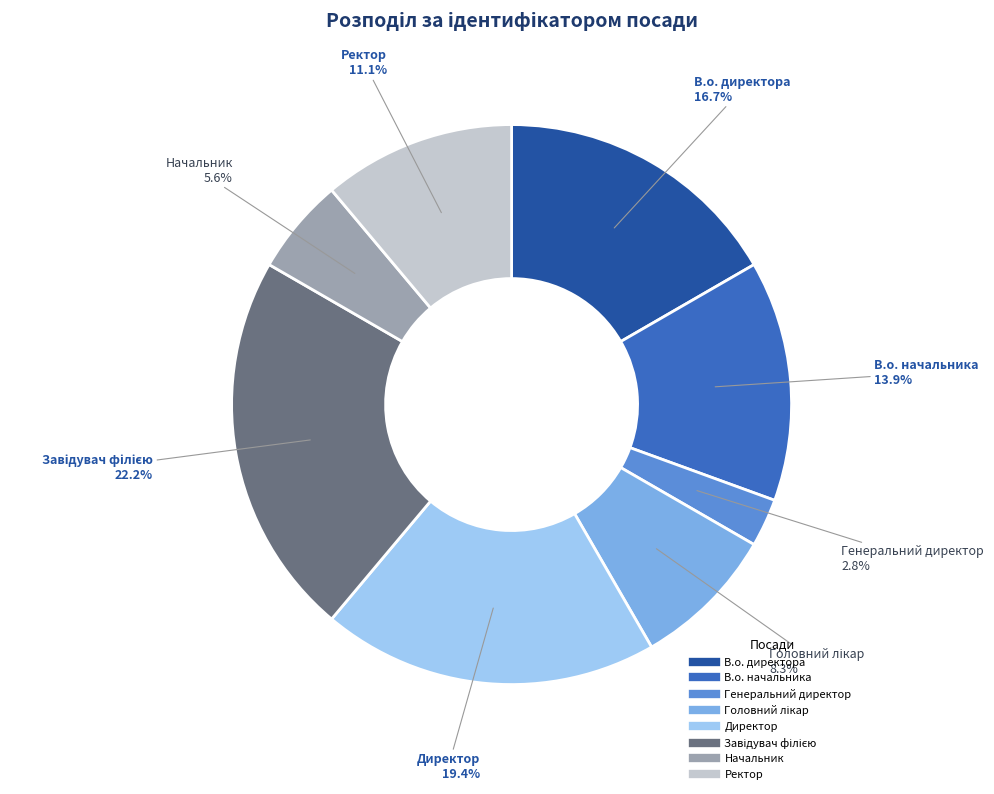

What is the smallest slice in the pie chart?

Генеральний директор